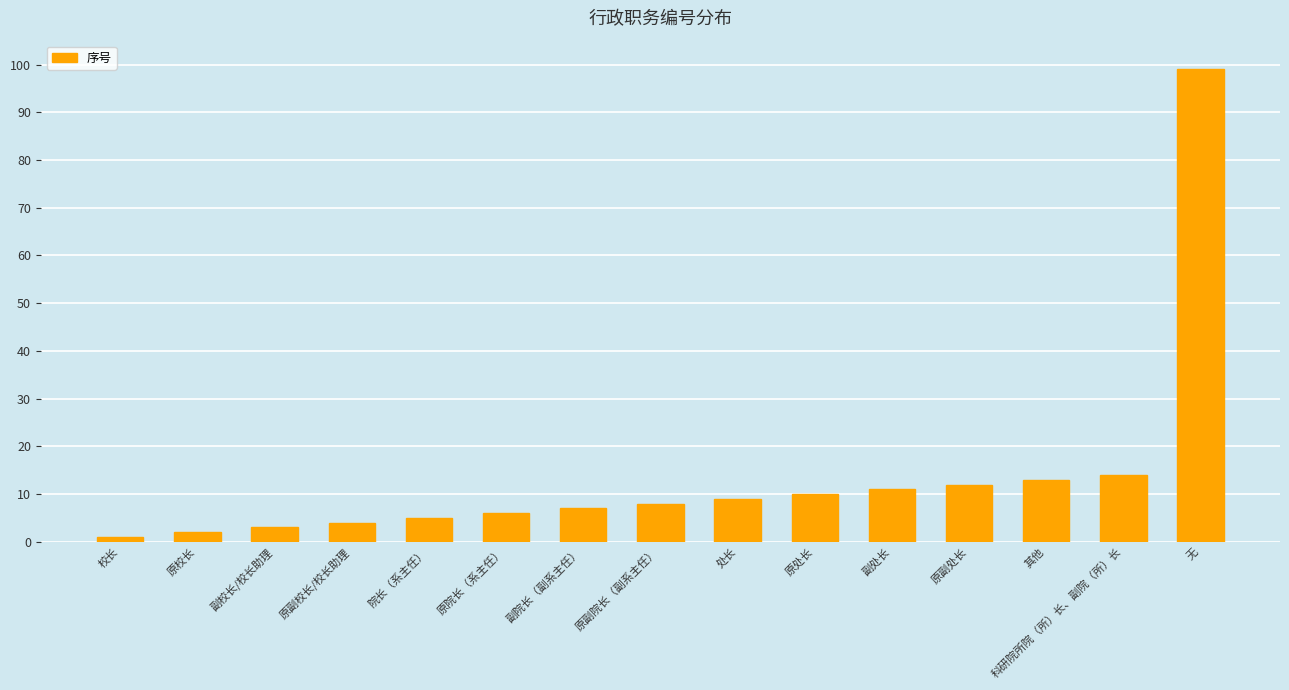

How many data points does each series have?

15